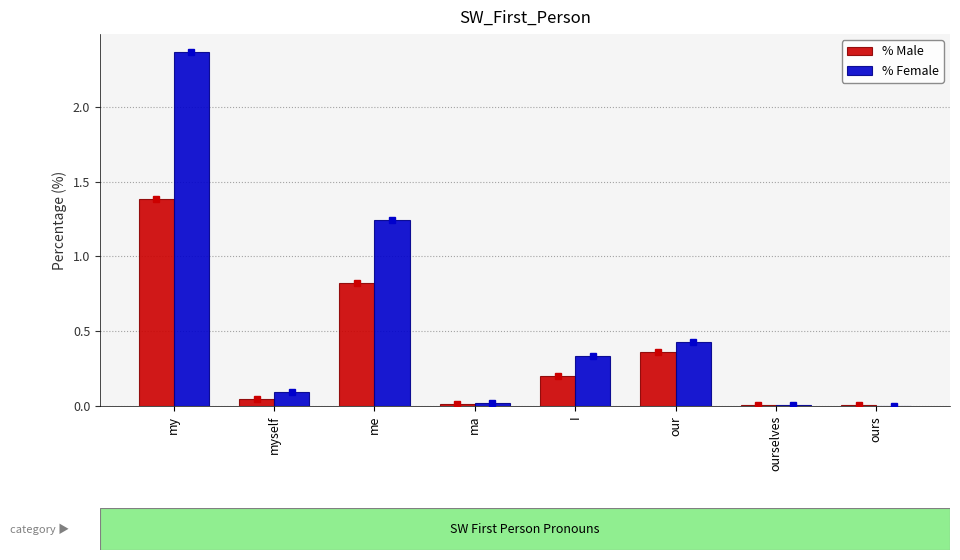

What is the total value across all series at myself?

0.1